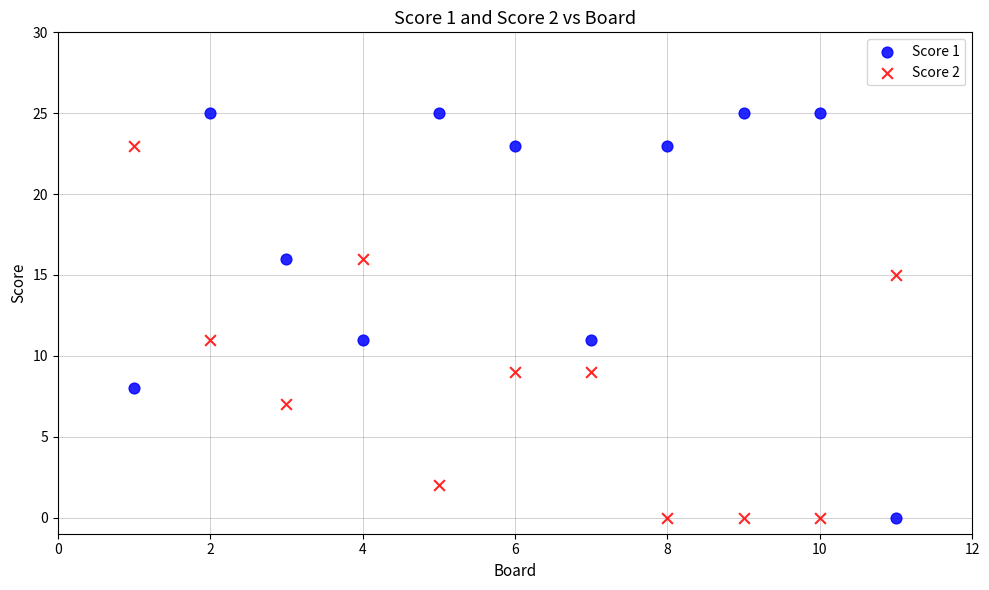

What are all the series names shown in the legend?

Score 1, Score 2